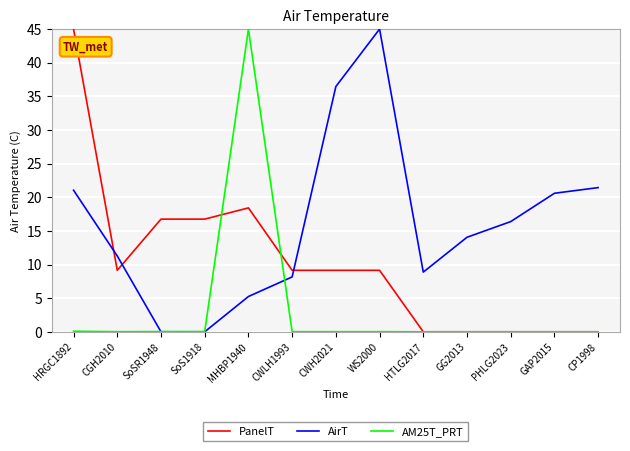

Where is AirT nearest to the value 22?

CP1998